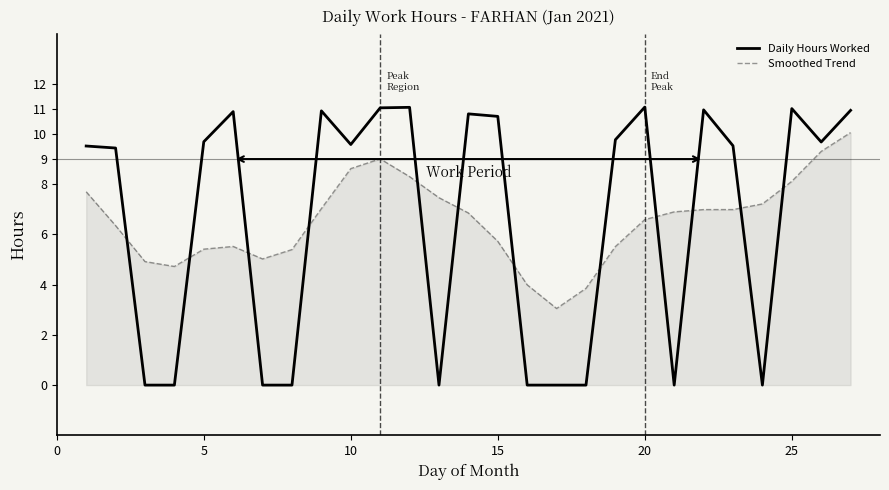

True or false: Daily Hours Worked has more than 2 points higher than both neighbors.

True